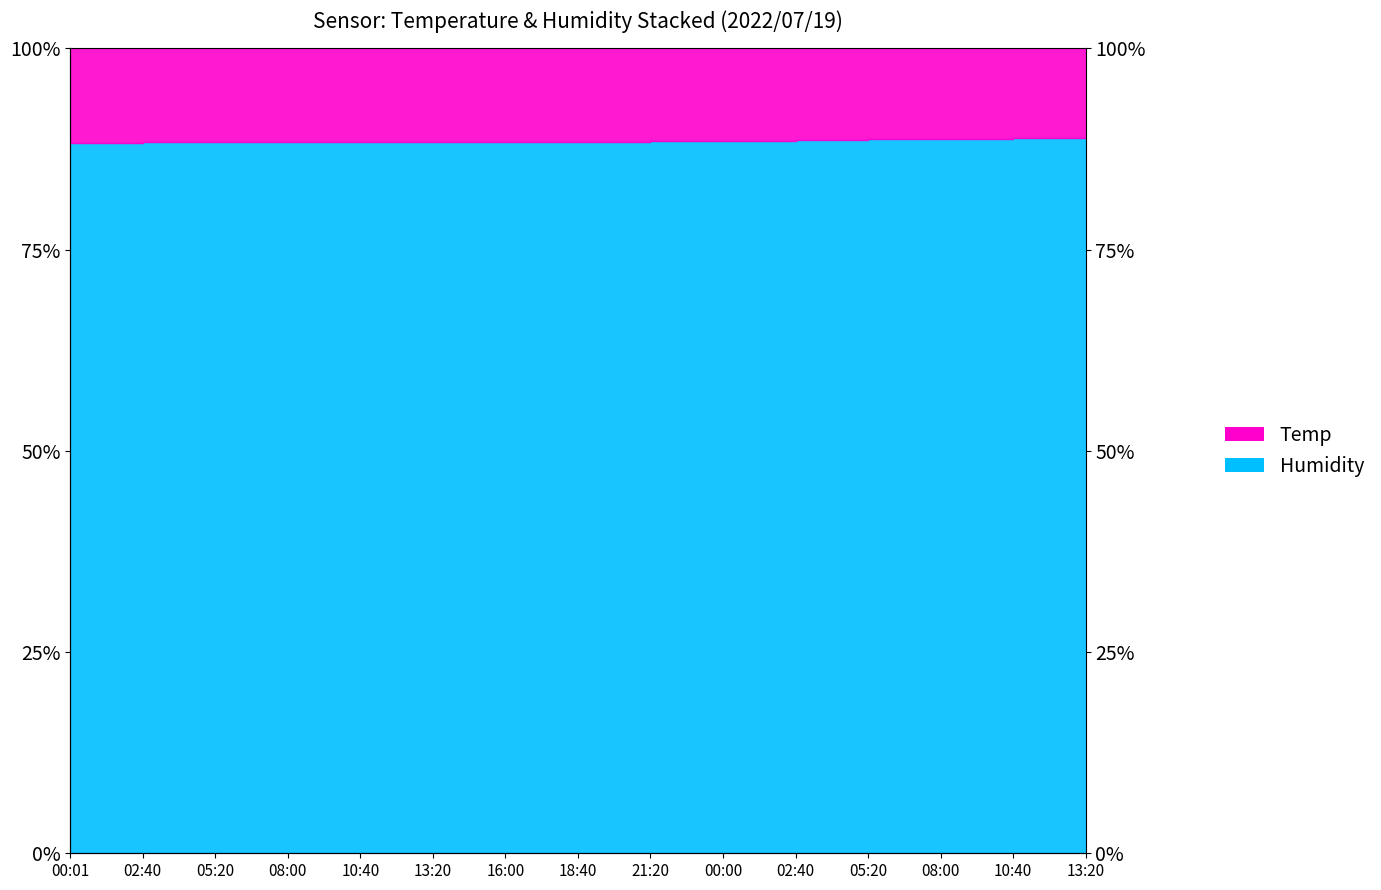

What is the label of the 3rd point from the left?

05:20